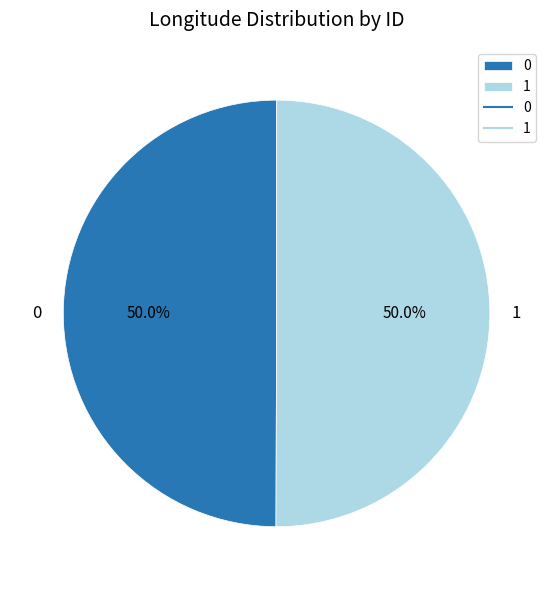

How many slices are in this pie chart?

2